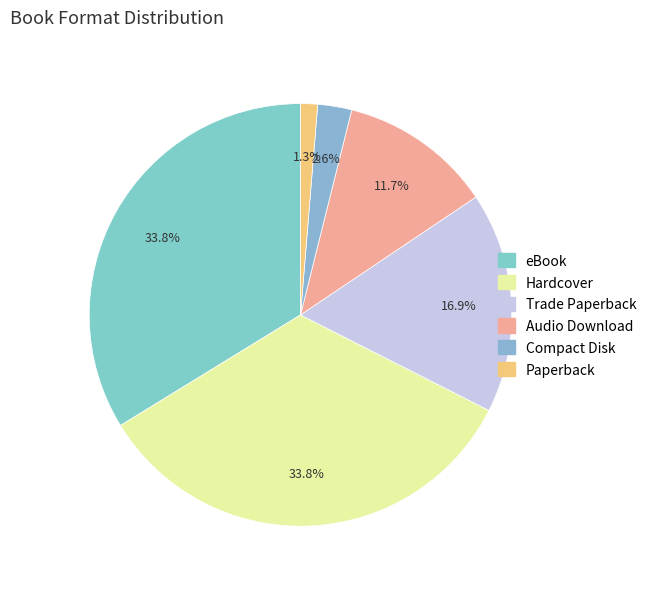

What is the change in value from Trade Paperback to Paperback?

-12